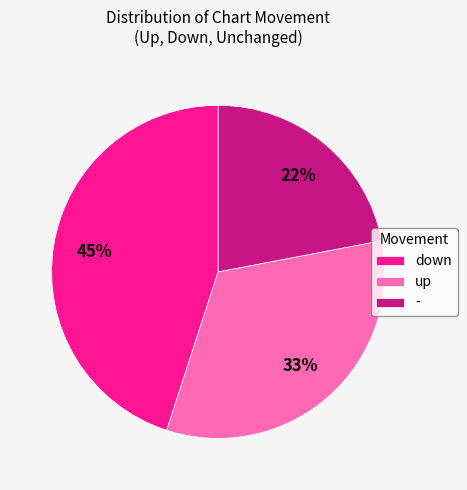

The down slice represents 45% of the pie. True or false?

True